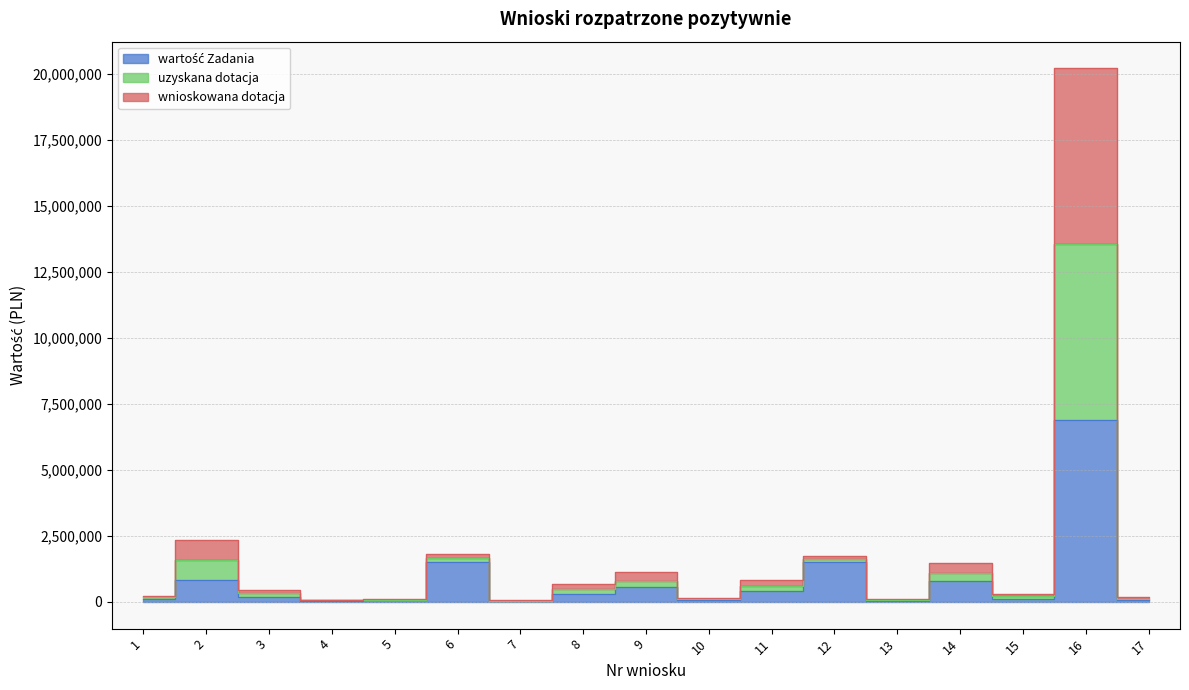

Which series has the widest spread of values?

uzyskana dotacja